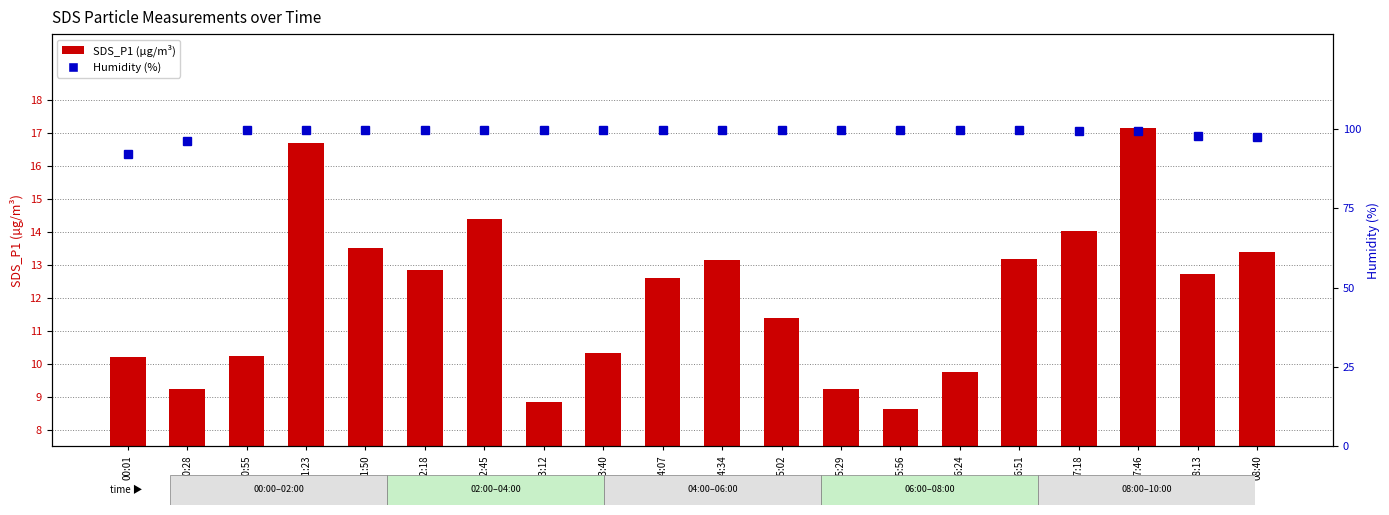

What is the average value of the Humidity (percentile rank) series?

99.1